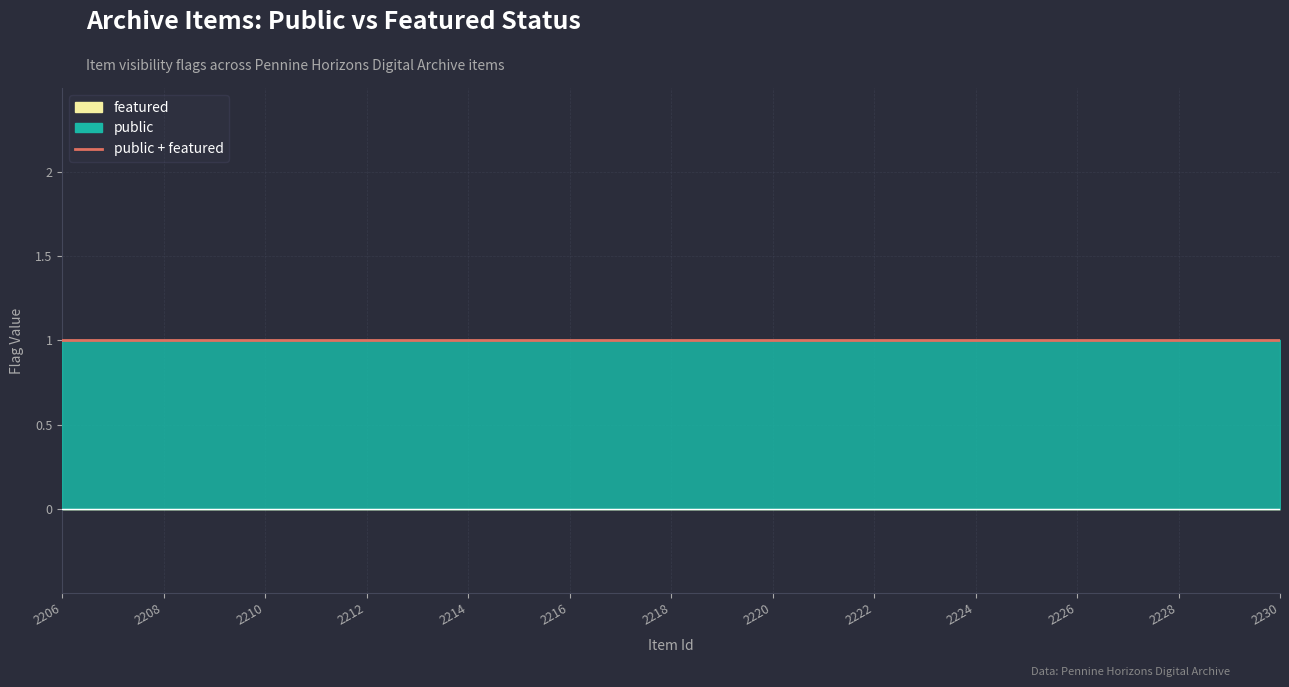

Which series has the widest spread of values?

public